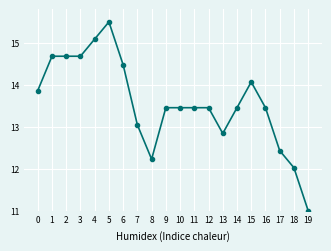

What is the sum of the values at 13 and 16?

26.3